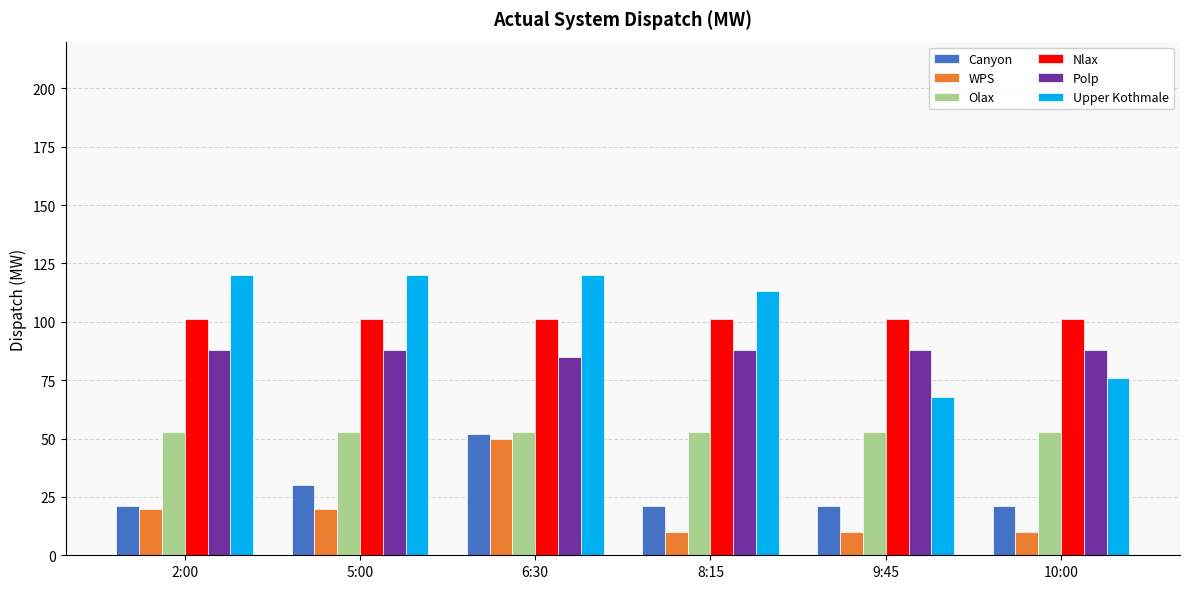

What is the average value of the Olax series?

53